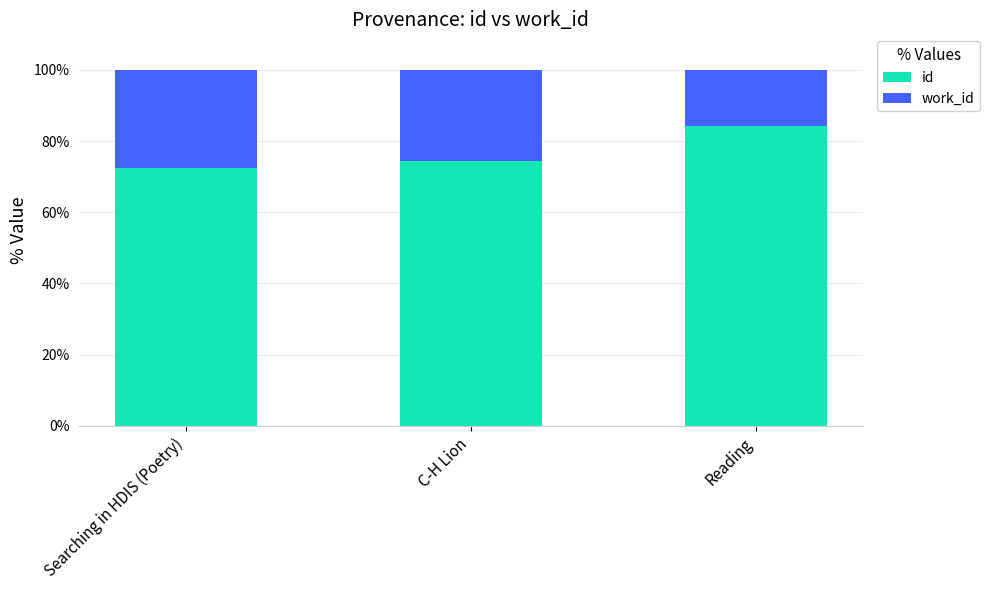

What is the total value across all series at Reading?

100.0